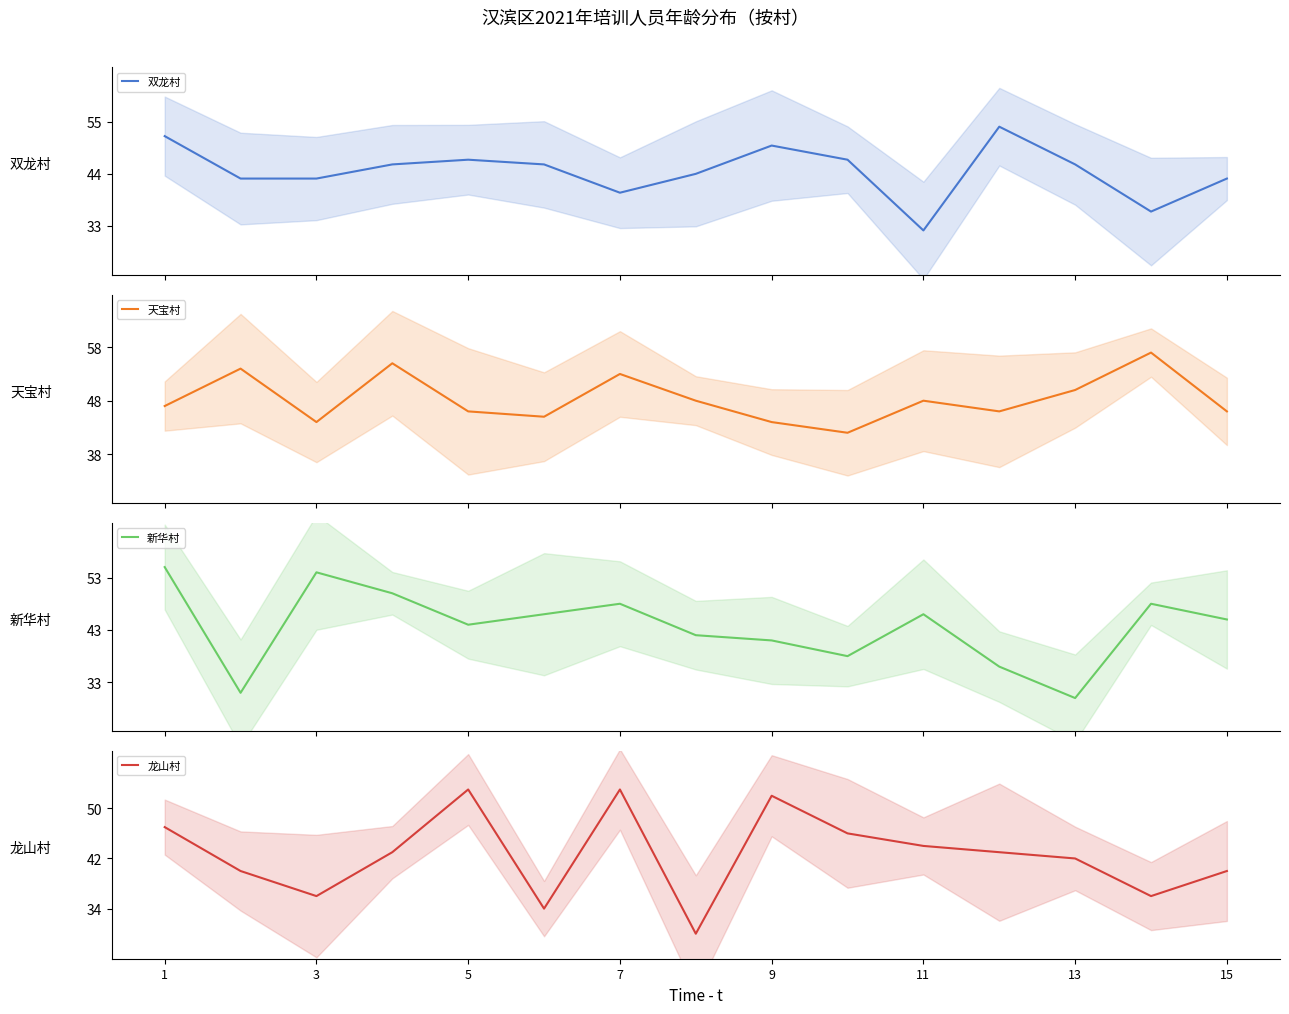

Which series has the largest total across all categories?

天宝村